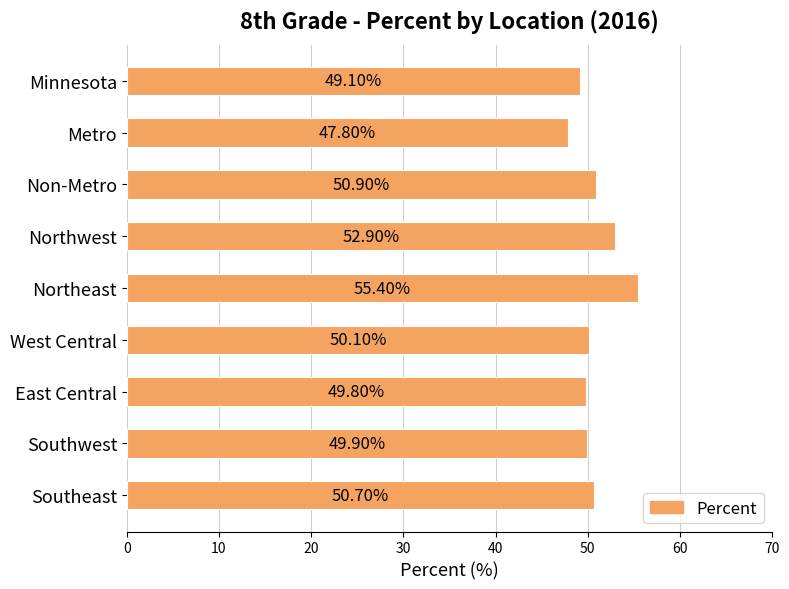

List the labels in order of value, largest first.

Northeast, Northwest, Non-Metro, Southeast, West Central, Southwest, East Central, Minnesota, Metro